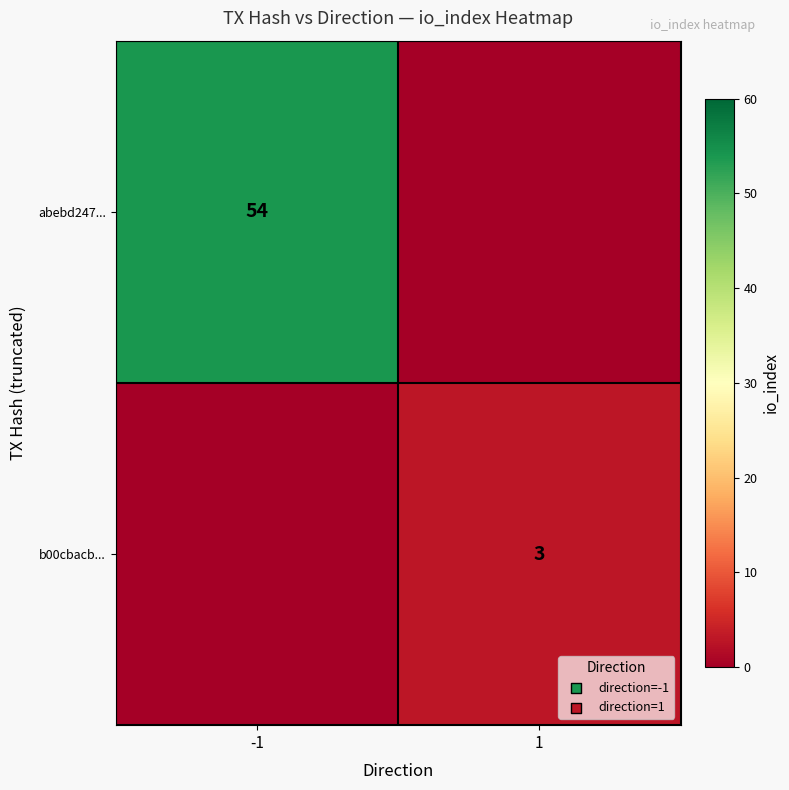

The b00cbacb... series shows 4 at 1. True or false?

False